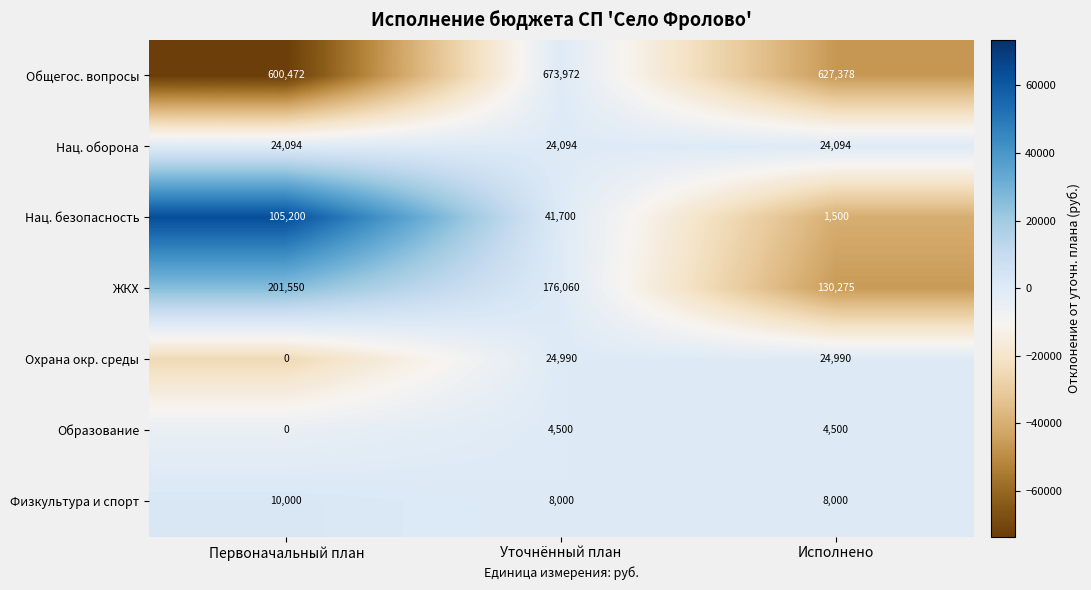

What is the maximum value shown in the chart?

673972